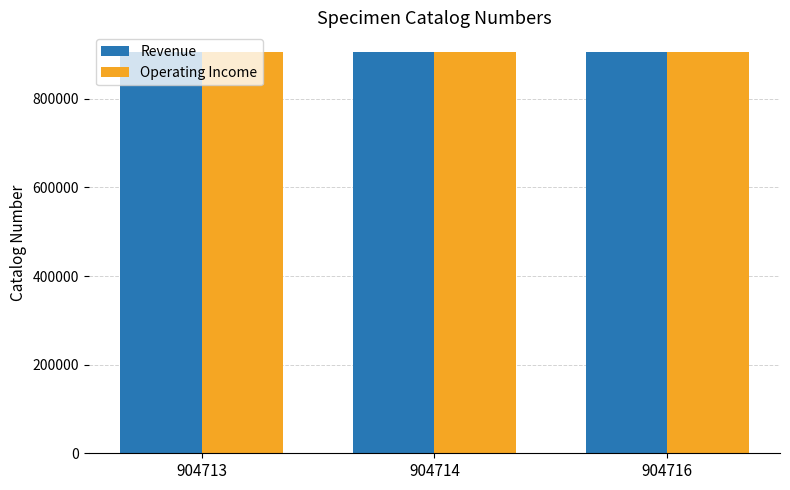

How many data points does each series have?

3